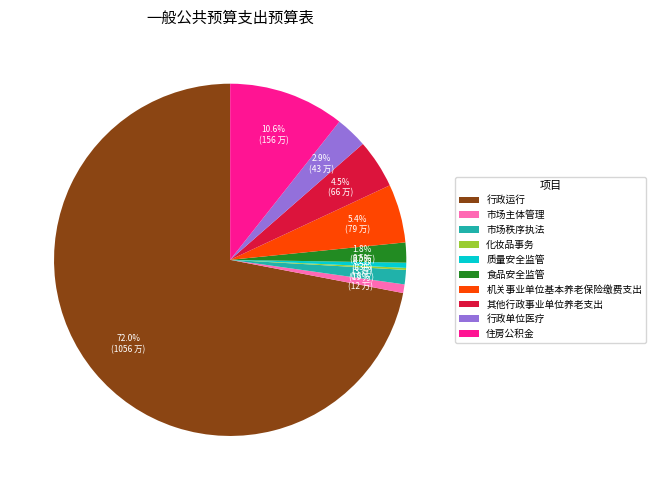

Which category has the biggest portion of the pie?

行政运行